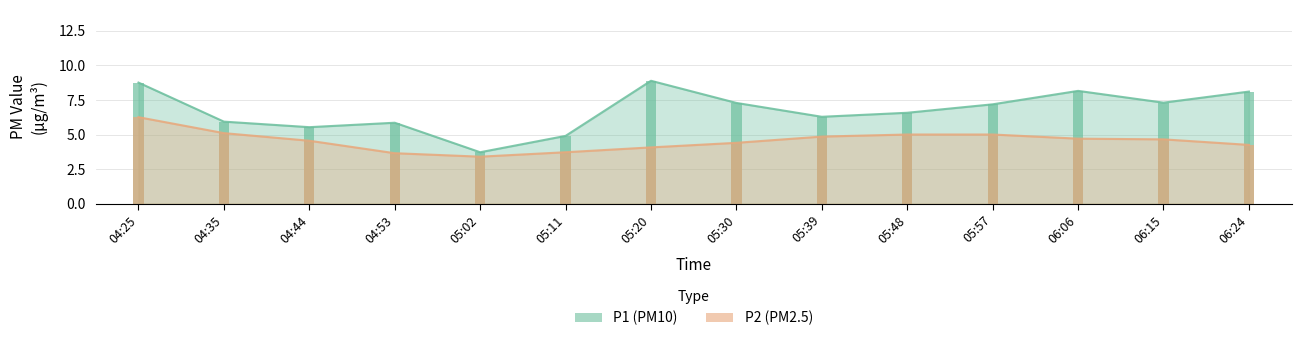

How many bars are there in total?

28